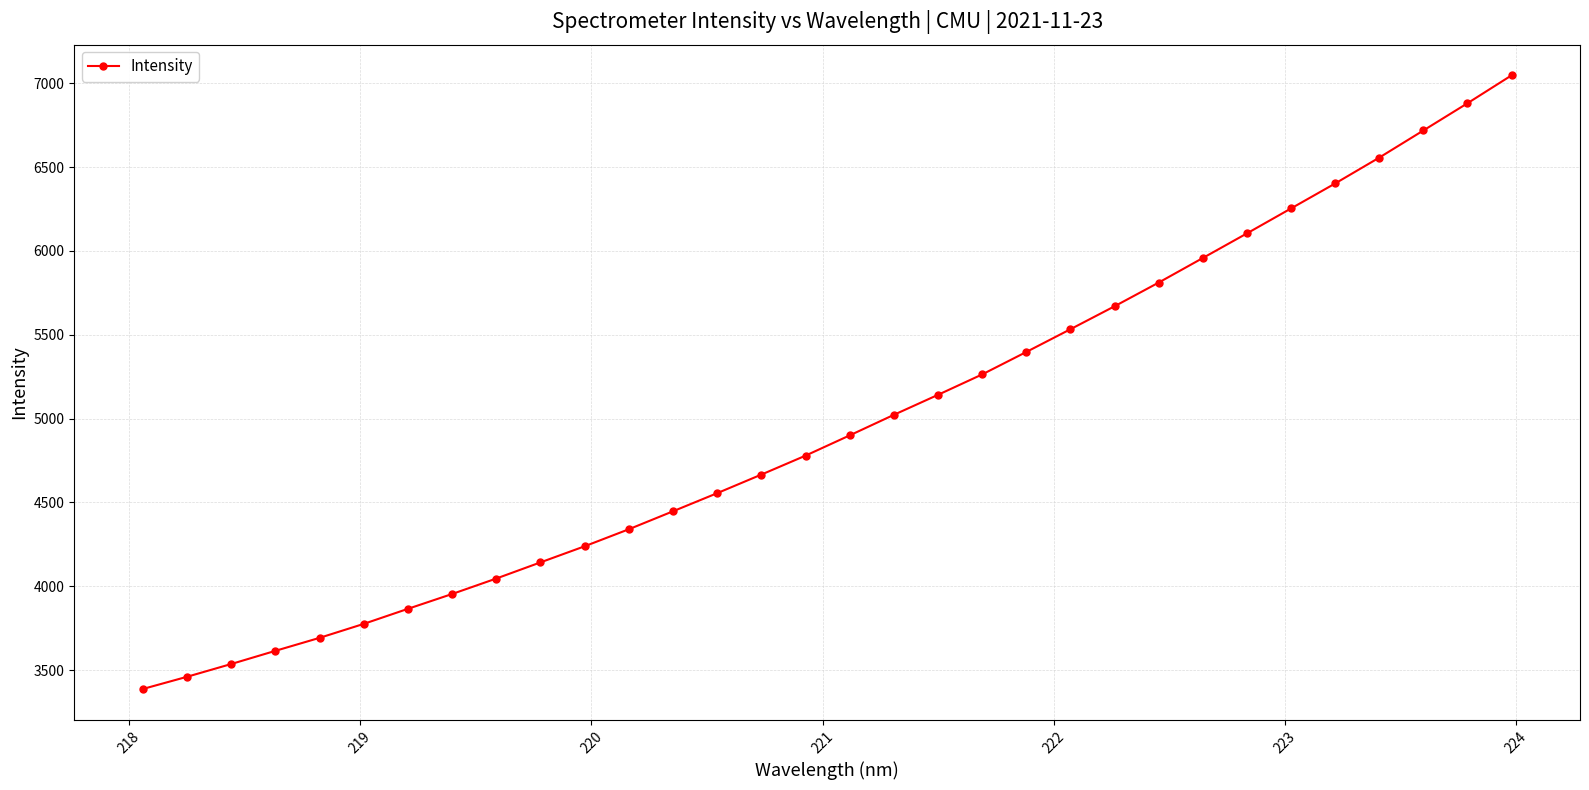

What is the greatest value displayed?

7046.5